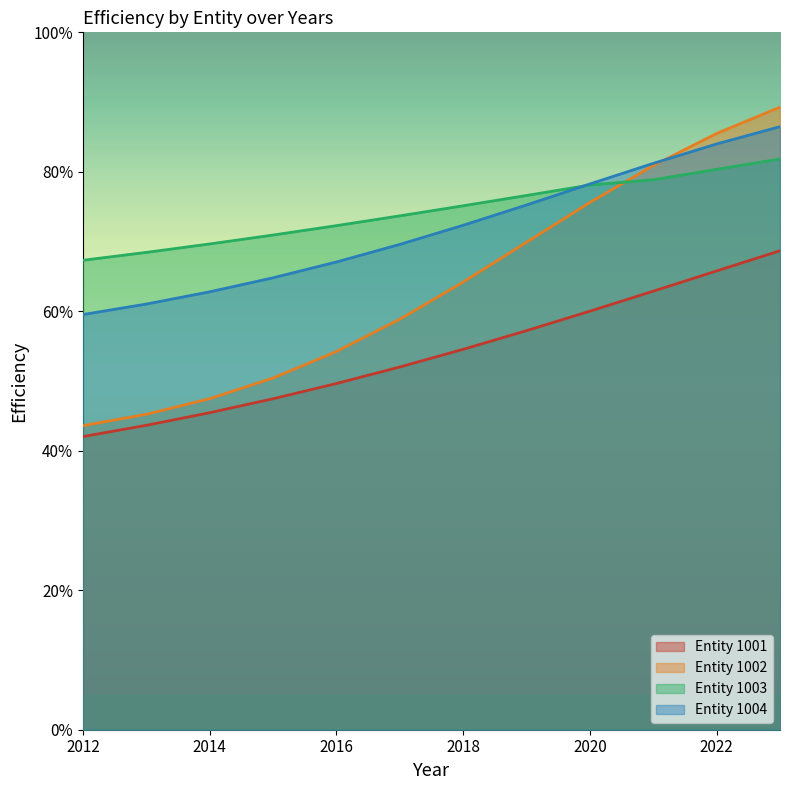

Between 2014 and 2016, which series saw the biggest shift?

Entity 1002